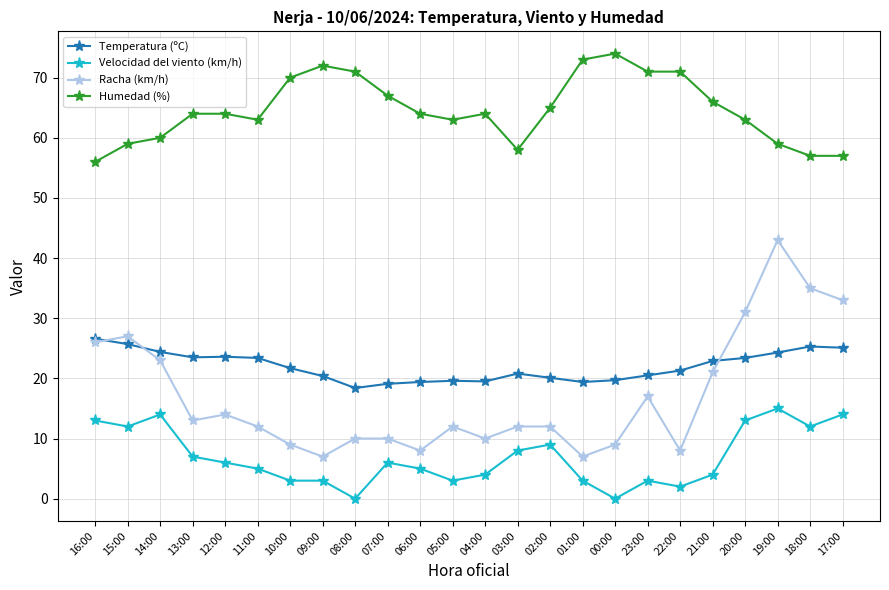

List the series in order of their peak value, lowest first.

Velocidad del viento (km/h), Temperatura (ºC), Racha (km/h), Humedad (%)